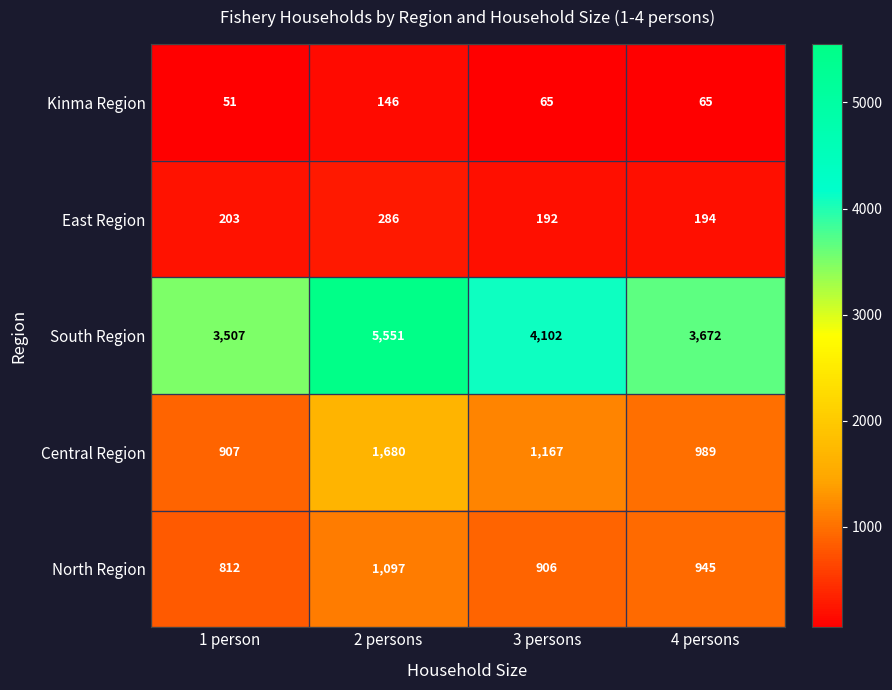

Which series changed the most between 1 person and 4 persons?

South Region